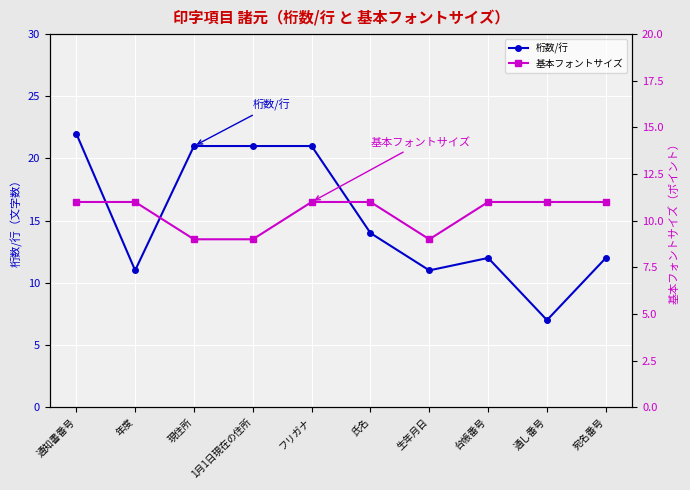

The 基本フォントサイズ series shows 11 at 宛名番号. True or false?

True